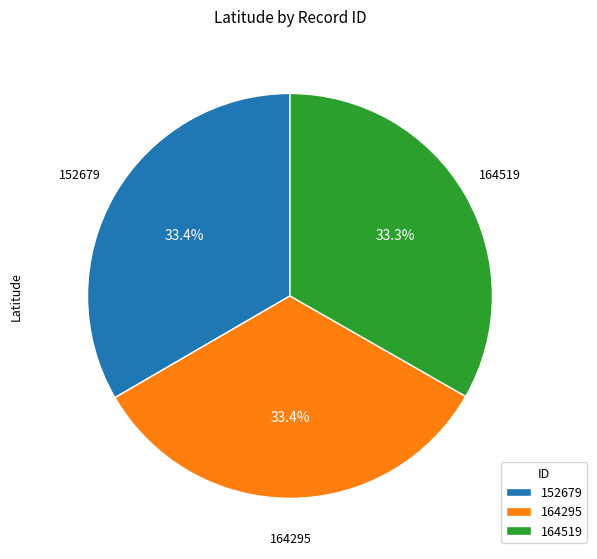

How many segments does this pie chart have?

3